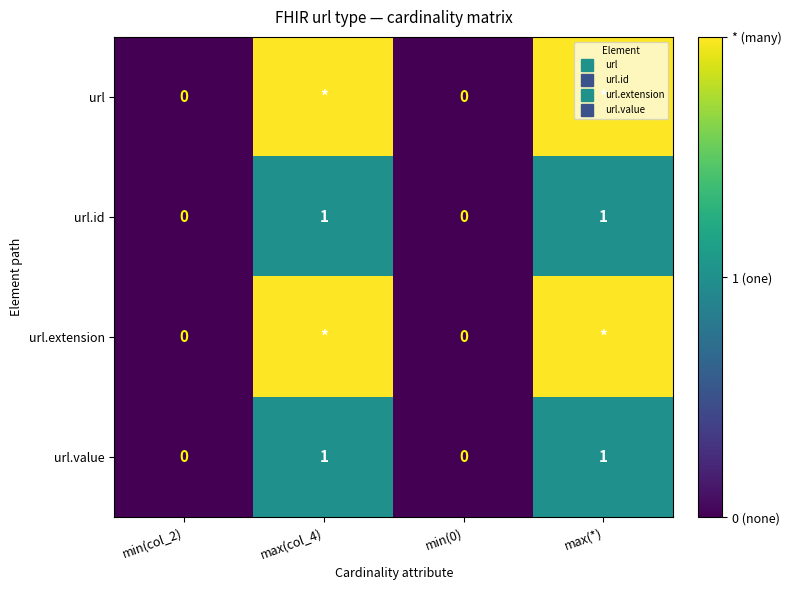

Is the value of url.id at min(col_2) greater than the value of url at min(col_2)?

No